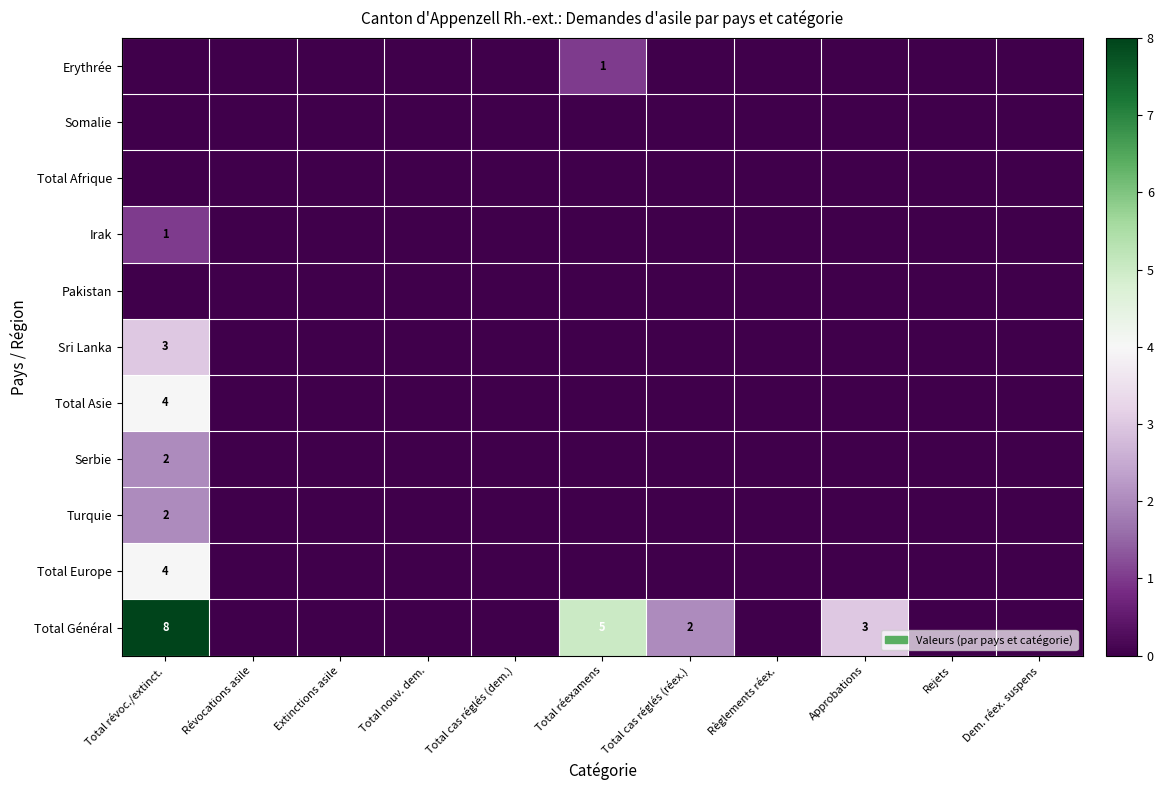

List the labels in order of Total Asie value, largest first.

Total révoc./extinct., Révocations asile, Extinctions asile, Total nouv. dem., Total cas réglés (dem.), Total réexamens, Total cas réglés (réex.), Règlements réex., Approbations, Rejets, Dem. réex. suspens